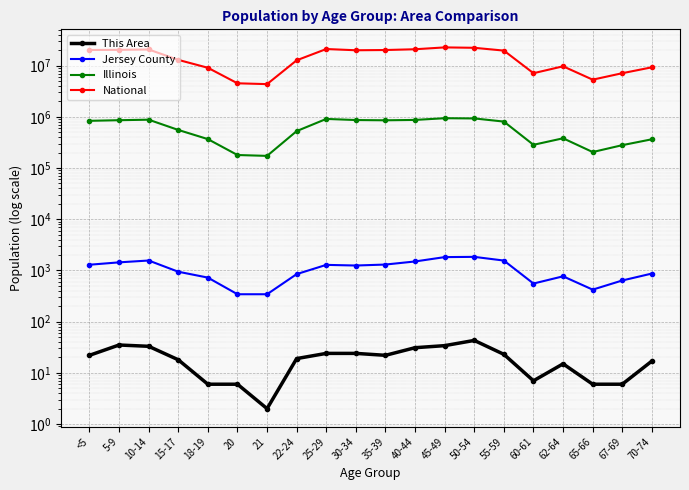

True or false: National has a value of 21101849 at 25-29.

True